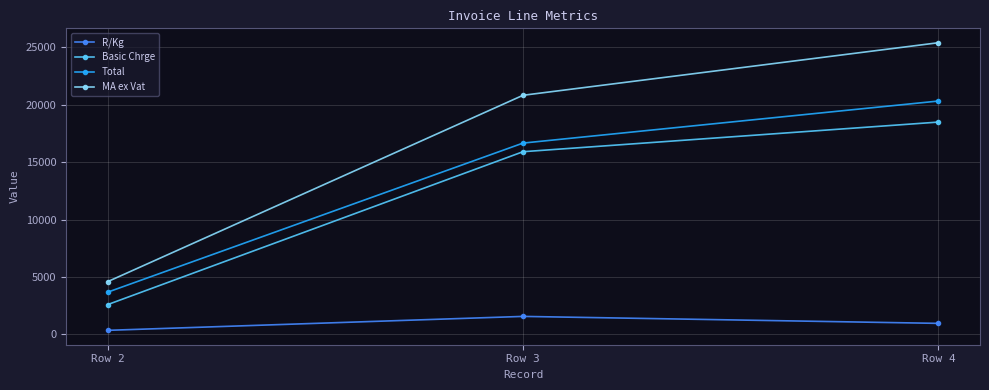

How many lines are shown in the chart?

4